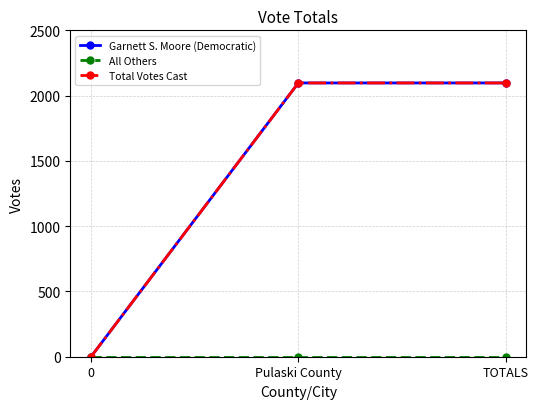

At how many categories does at least one series exceed 1498?

2